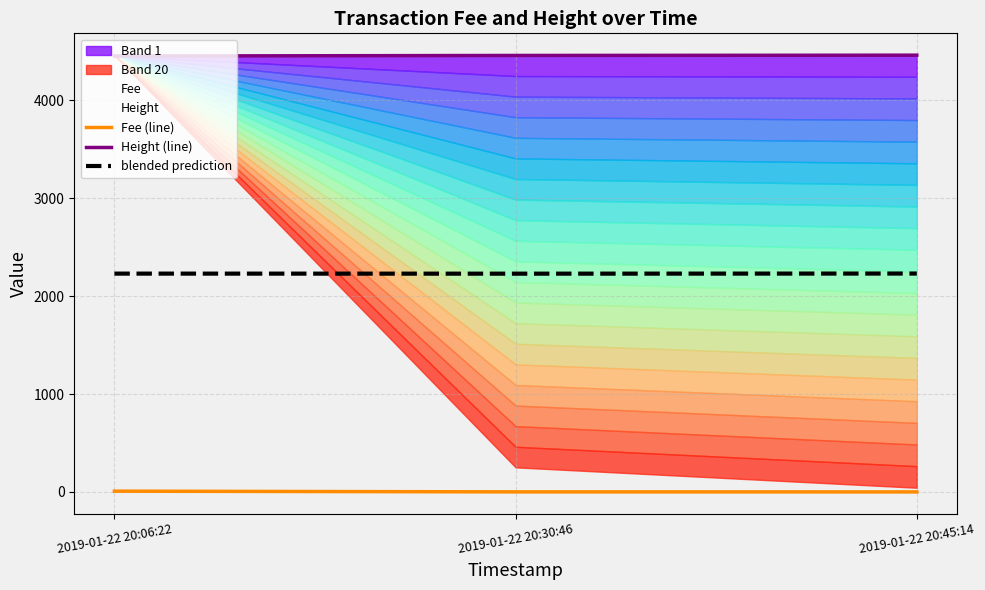

The value of Fee (line) at 2019-01-22 20:30:46 is 0.7. True or false?

False